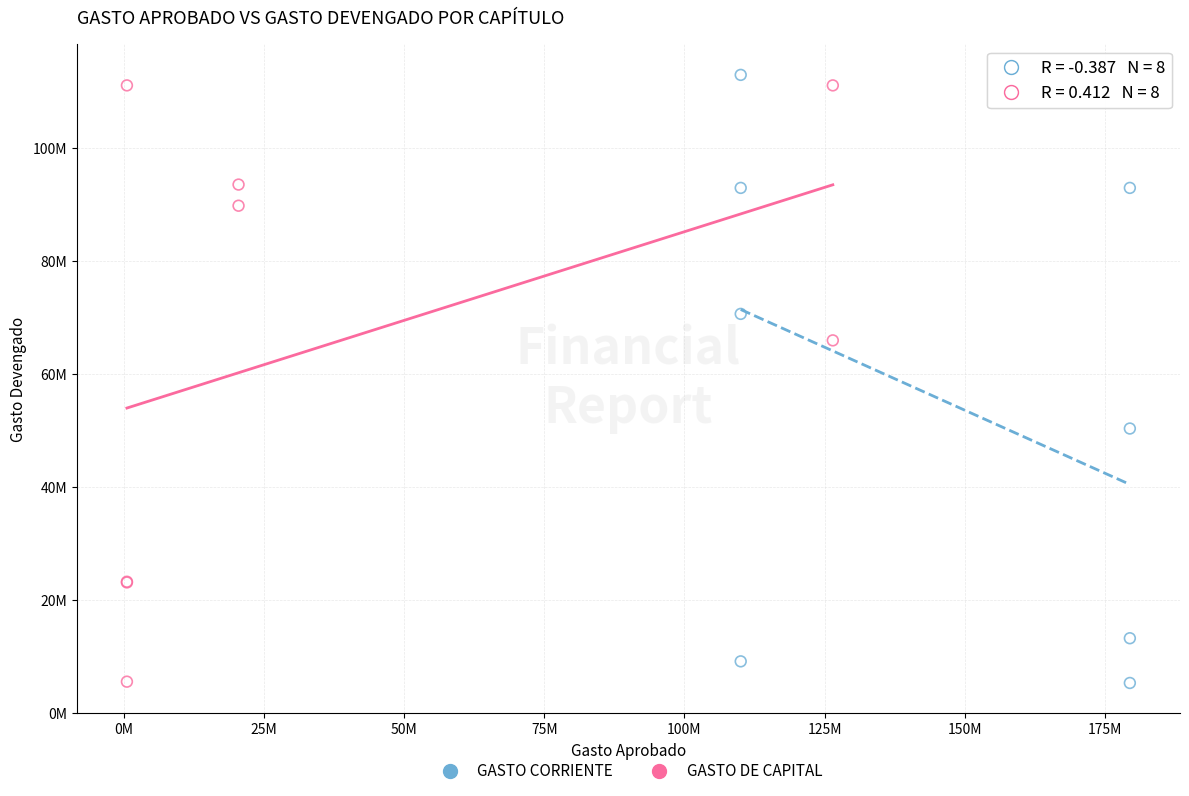

Which series has the widest spread of Y values?

GASTO CORRIENTE